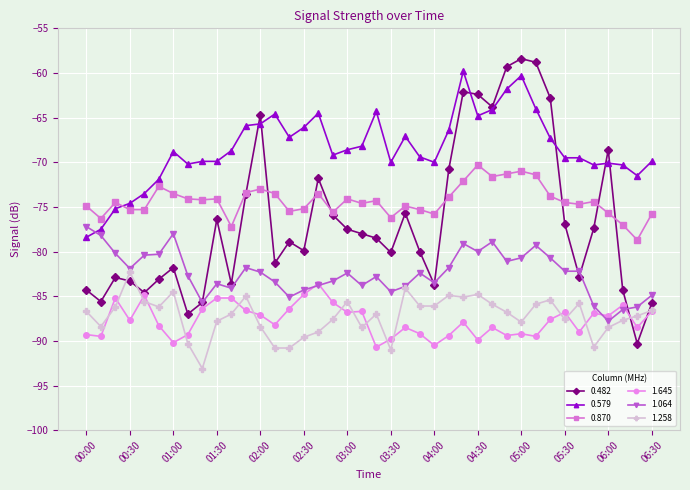

What is the value of the 1.064 point at the 21st from the left?

-82.8